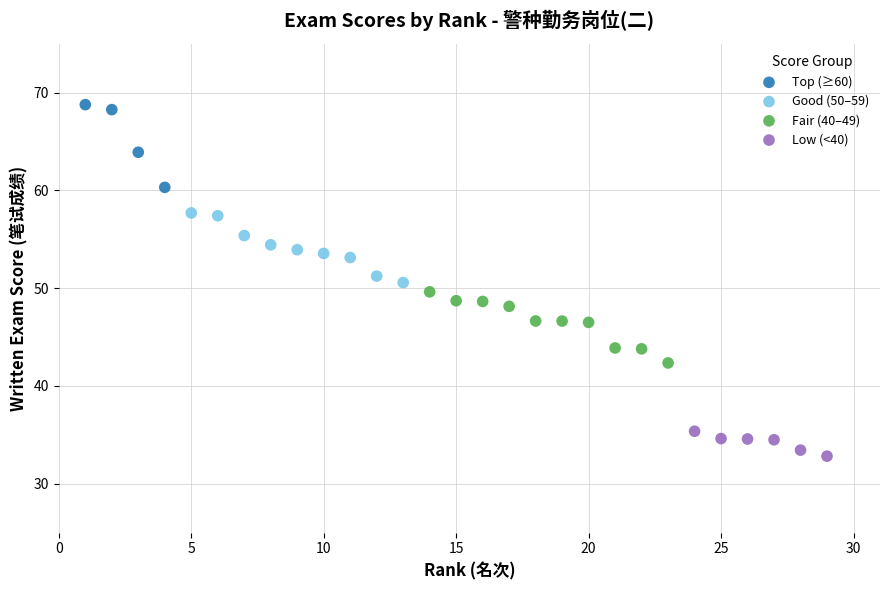

Which series contains the highest Y value?

Top (≥60)